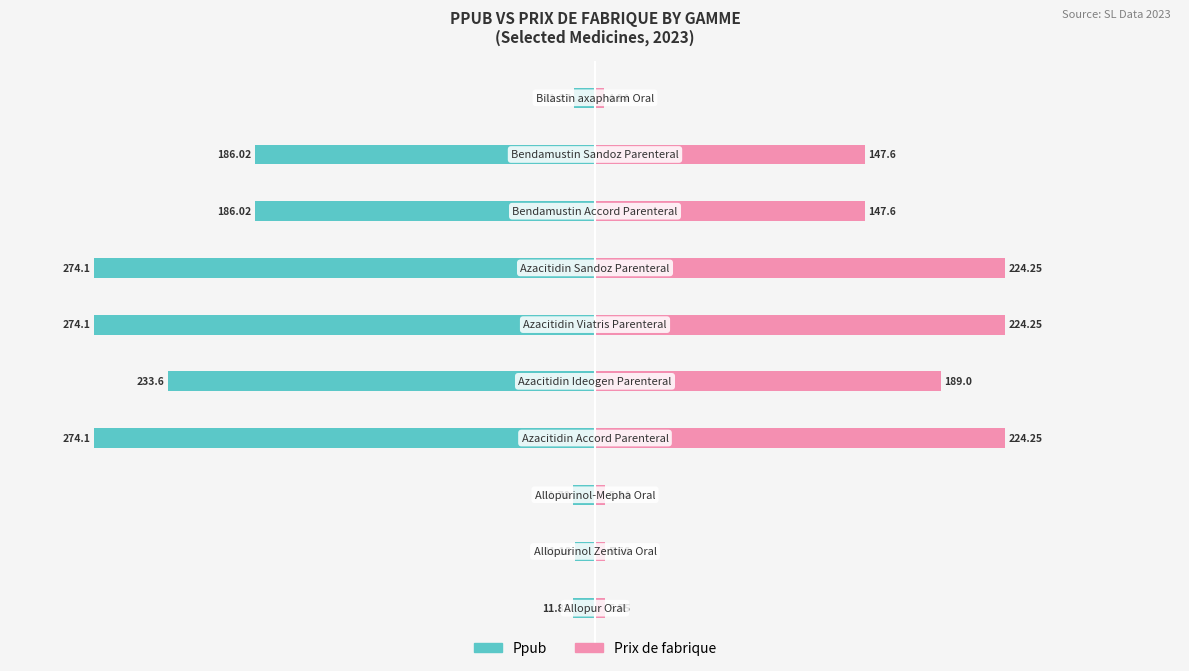

What is the sum of all Prix de fabrique values?

1178.2